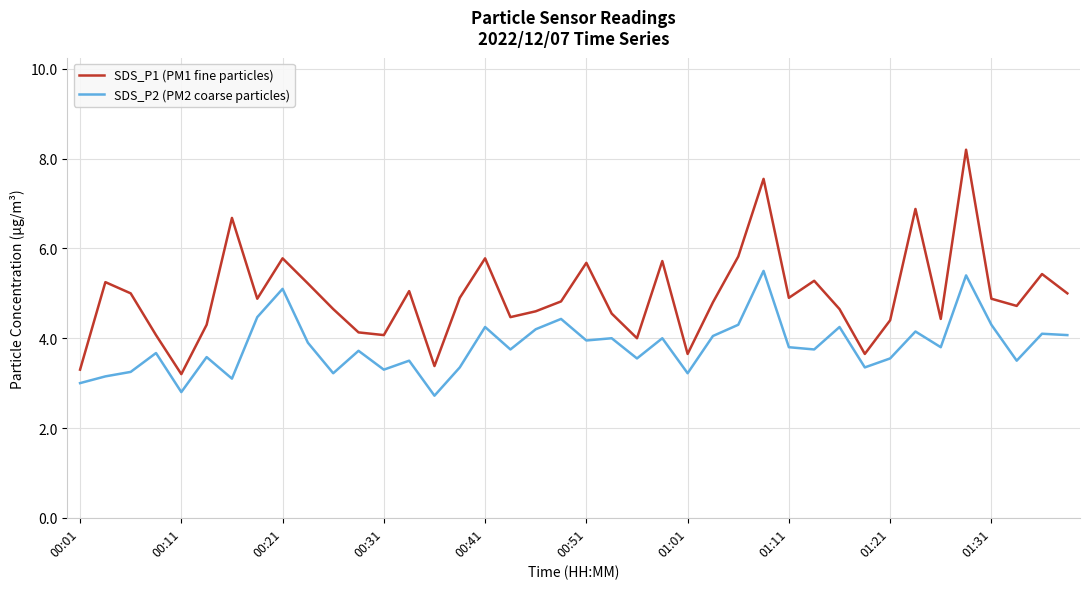

What is the minimum value shown in the chart?

2.7